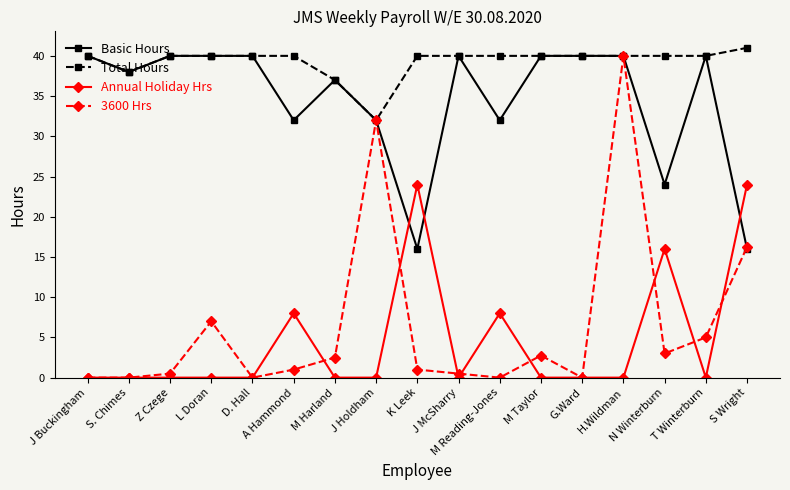

True or false: Basic Hours has a value of 32.0 at J Holdham.

True